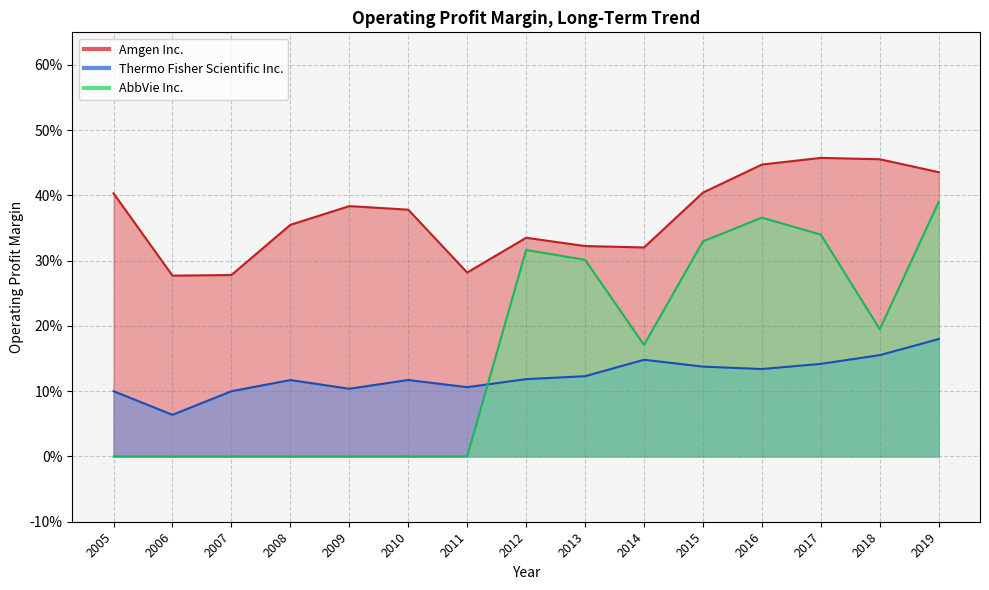

What are all the series names shown in the legend?

Amgen Inc., Thermo Fisher Scientific Inc., AbbVie Inc.